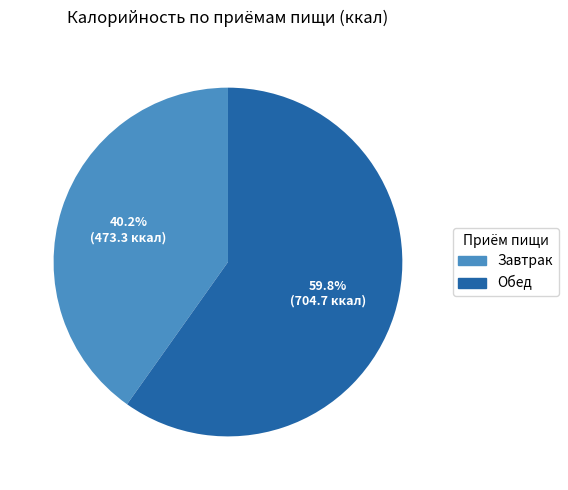

What is the largest slice in the pie chart?

Обед